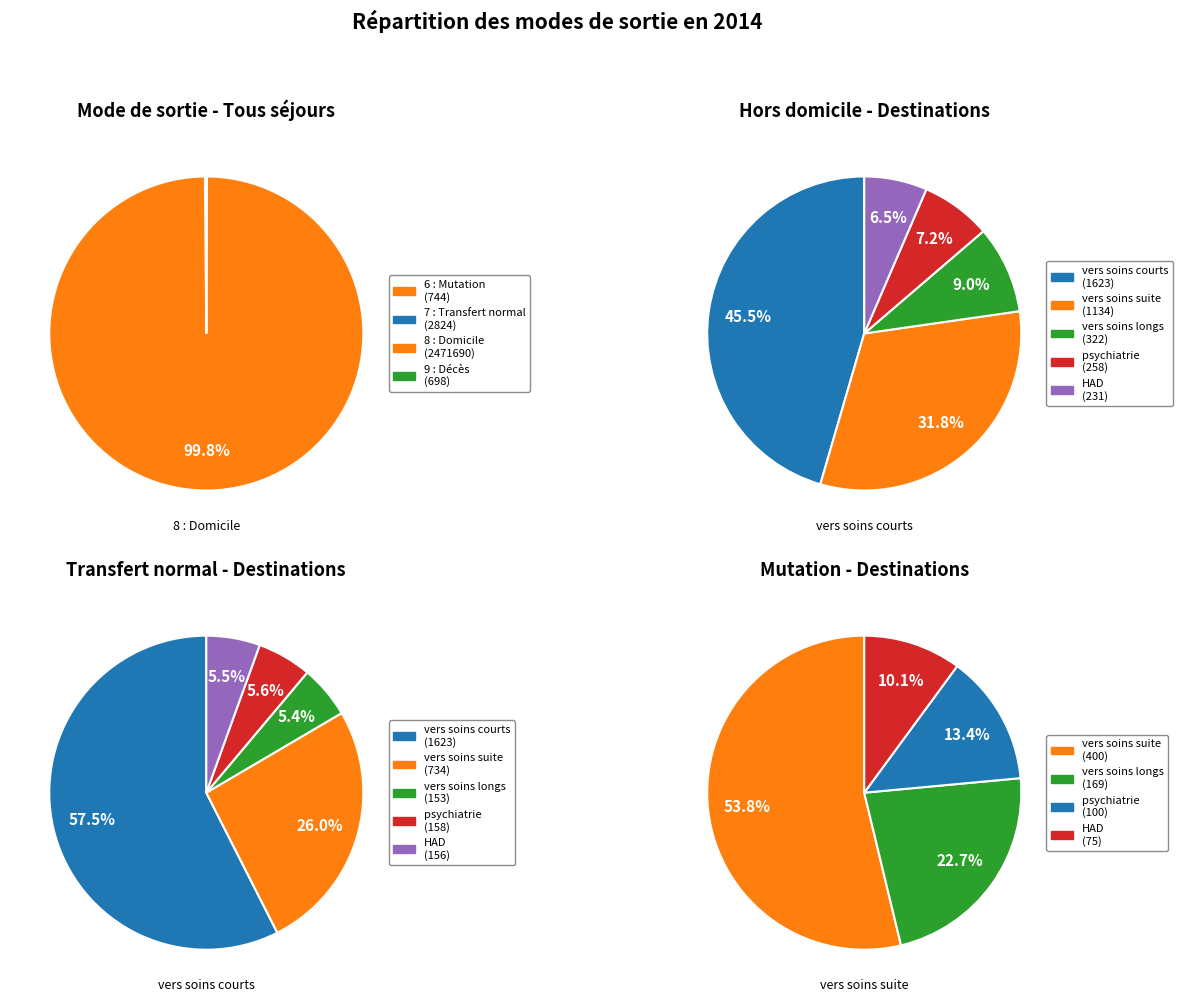

Combined, do 7 : Transfert normal and 0 : Transfert provisoire account for over 50%?

No